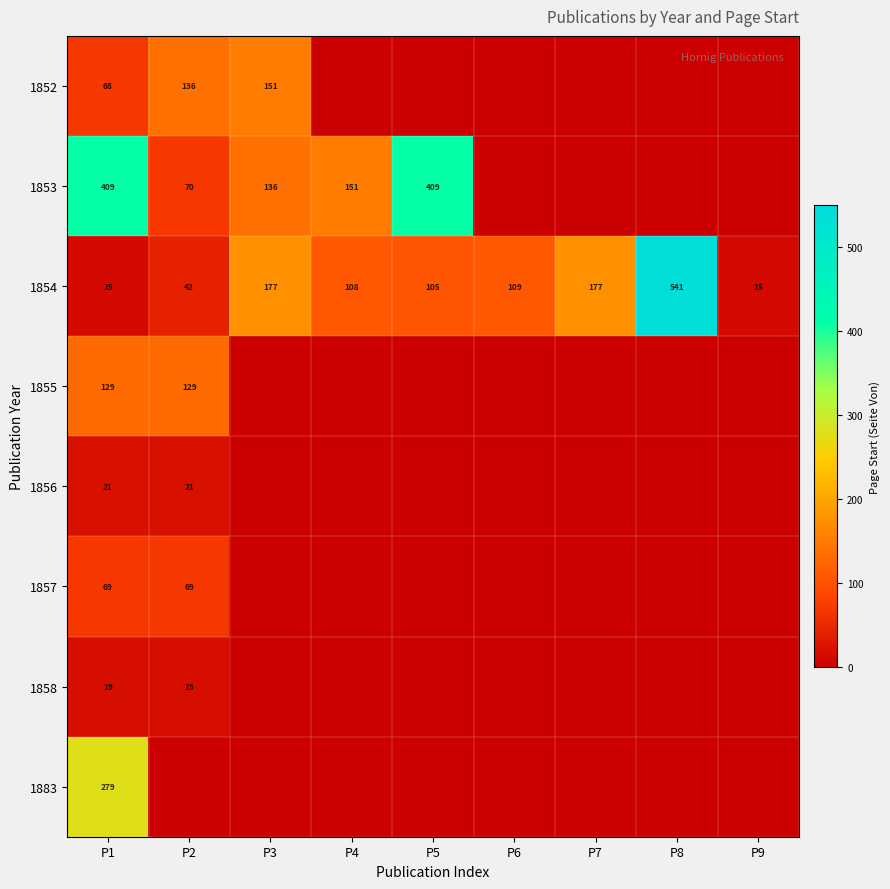

At which category is the sum across all series the highest?

P1